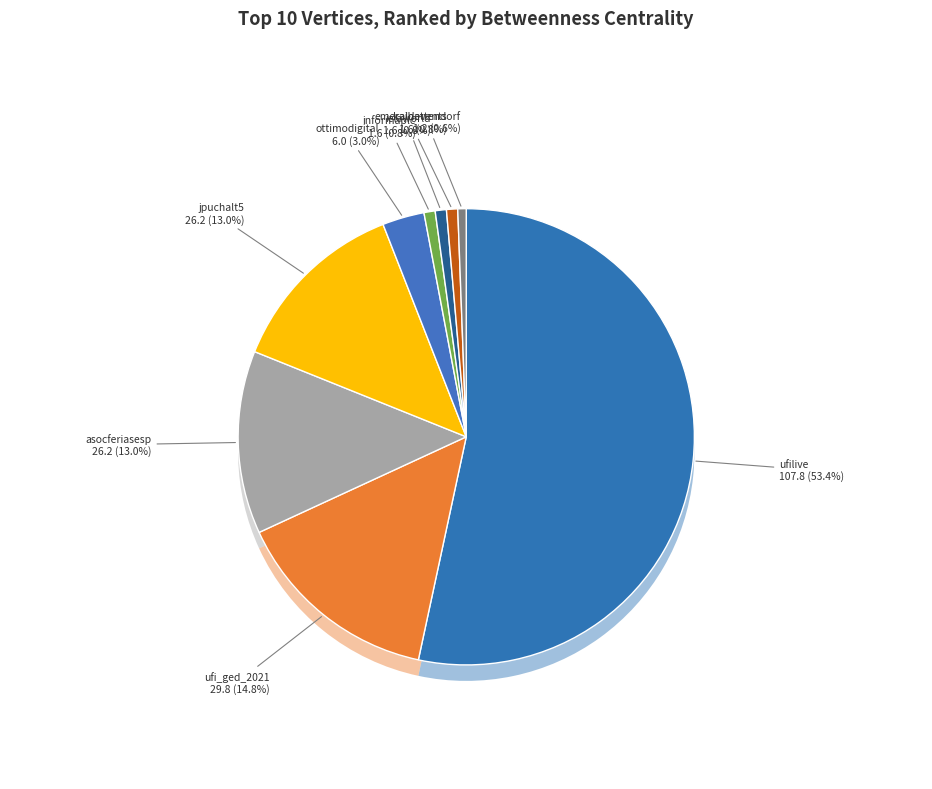

Is it true that ufilive is 63% of the pie?

False